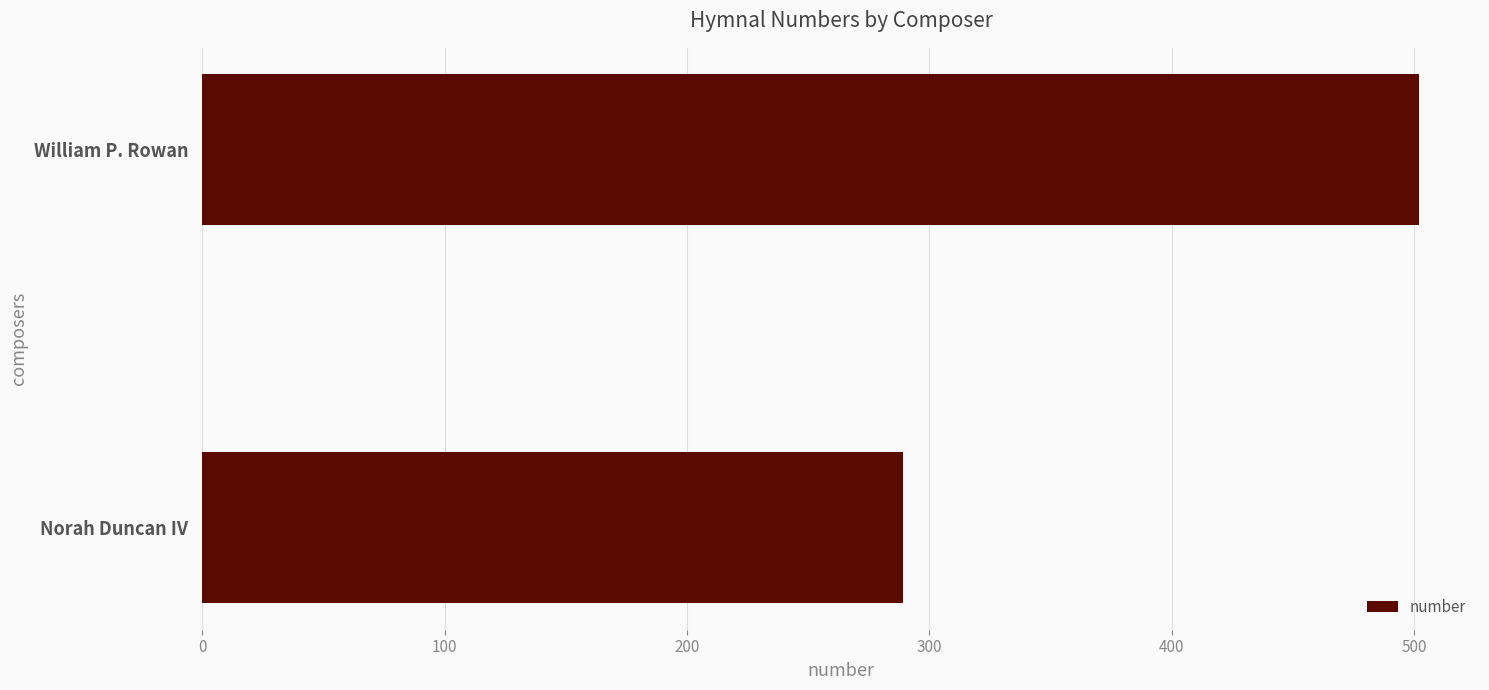

Which label corresponds to the largest value in the chart?

William P. Rowan